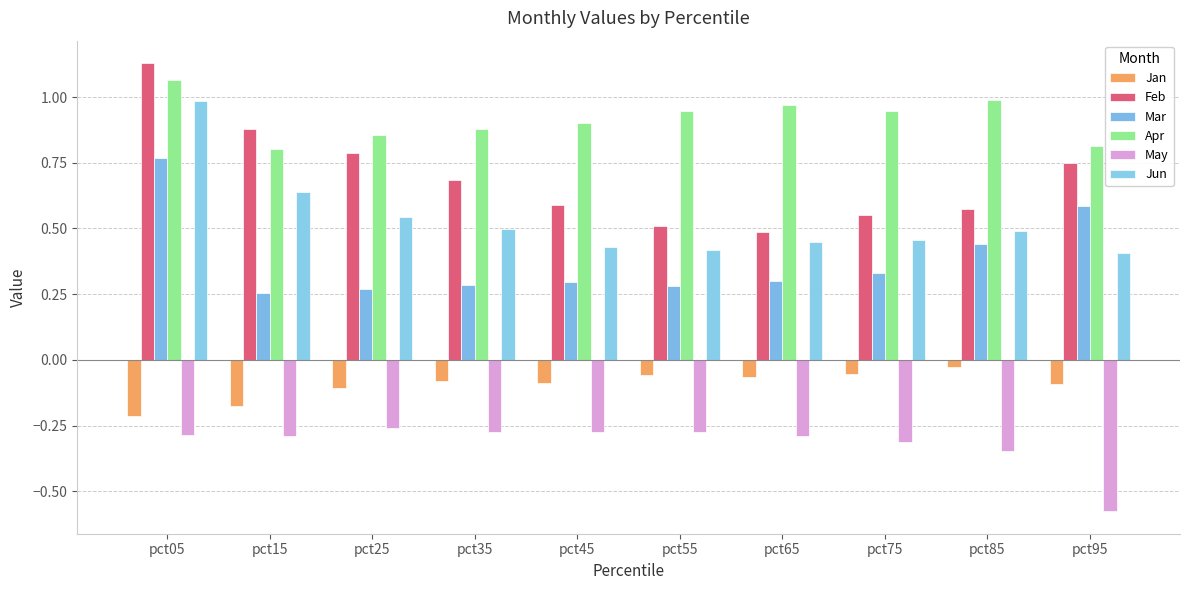

What is the total value across all series at pct65?

1.8